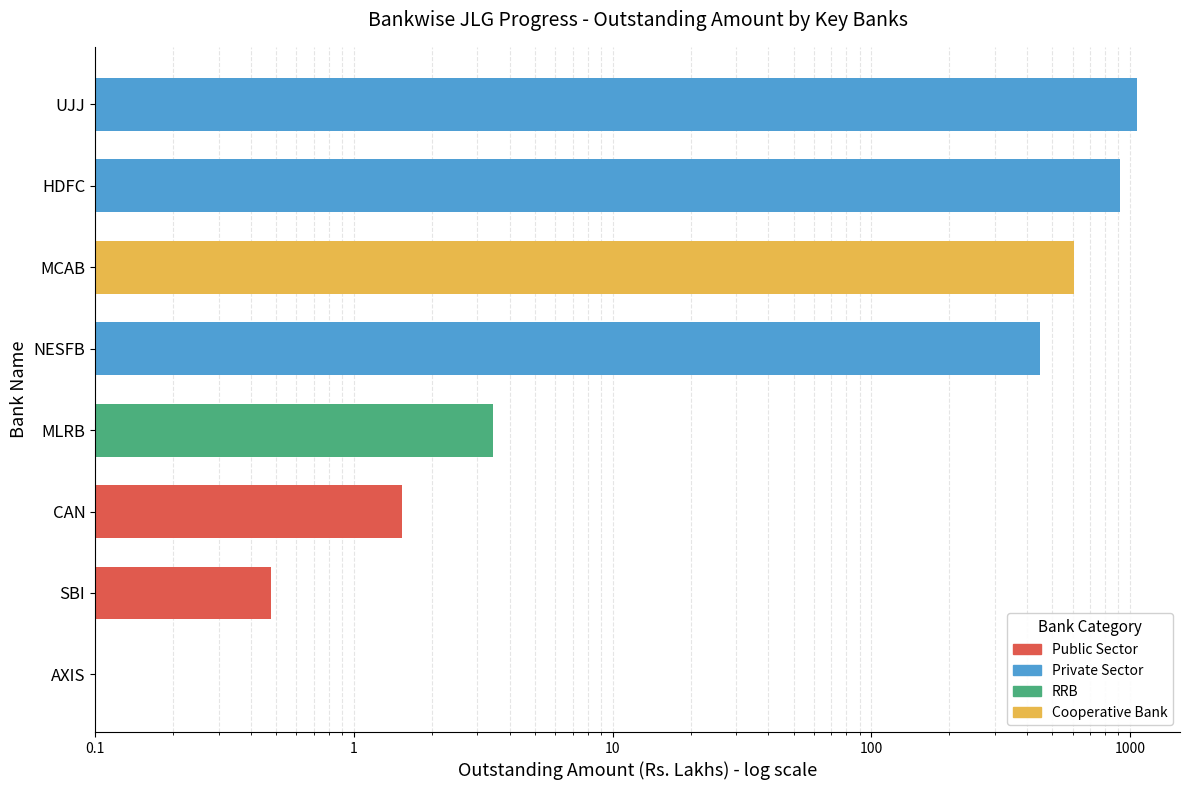

How many data points are less than 449?

4